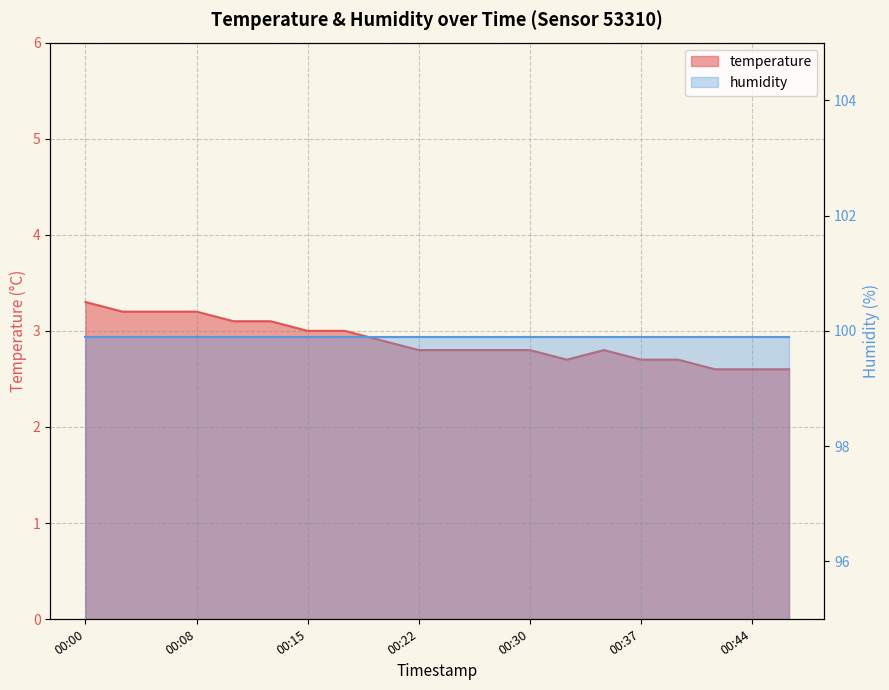

What is the minimum value shown in the chart?

2.6